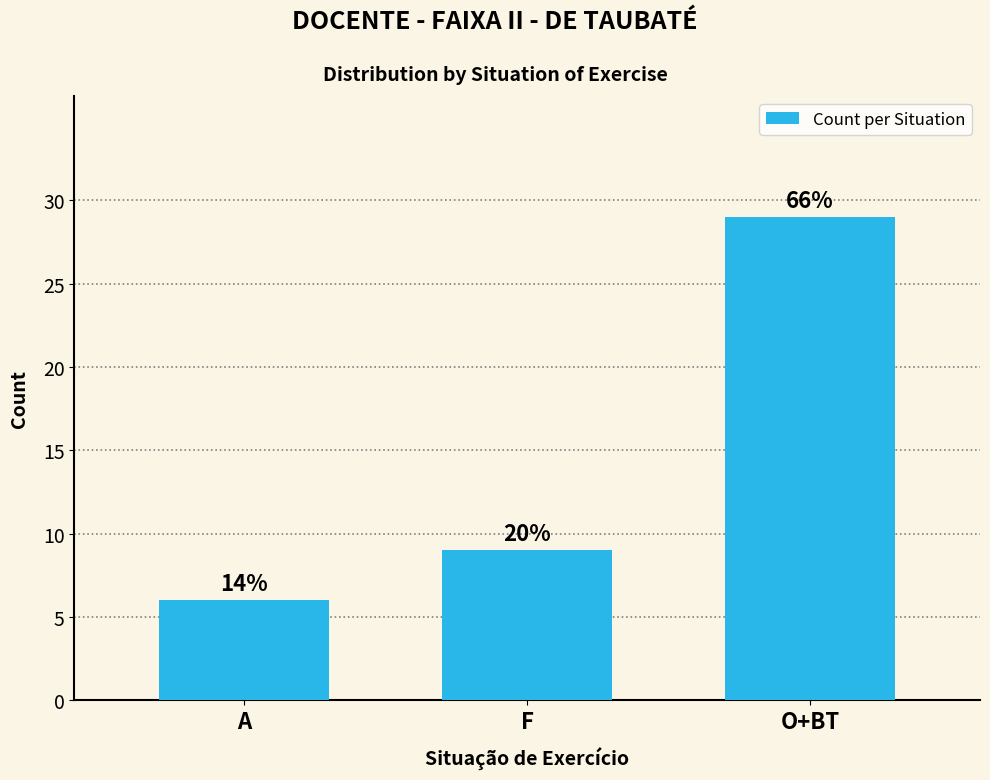

What position from the left is O+BT?

3